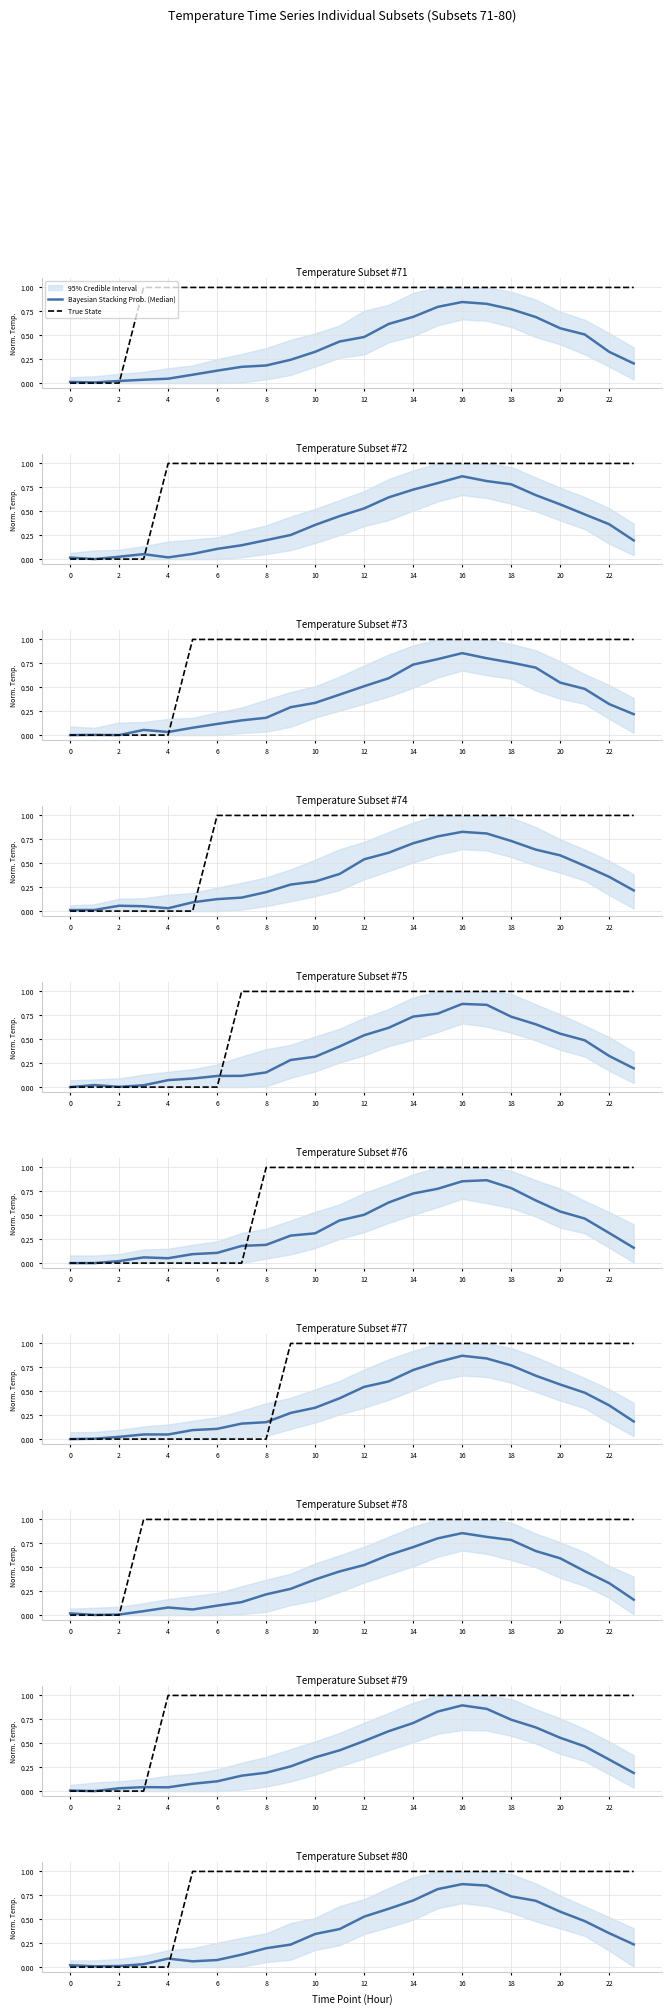

How many True State values are between 1 and 2?

19